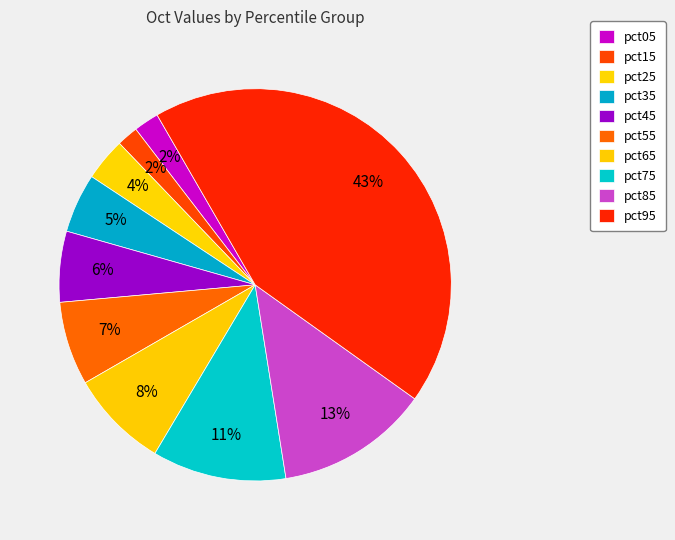

Count the number of slices in the pie.

10